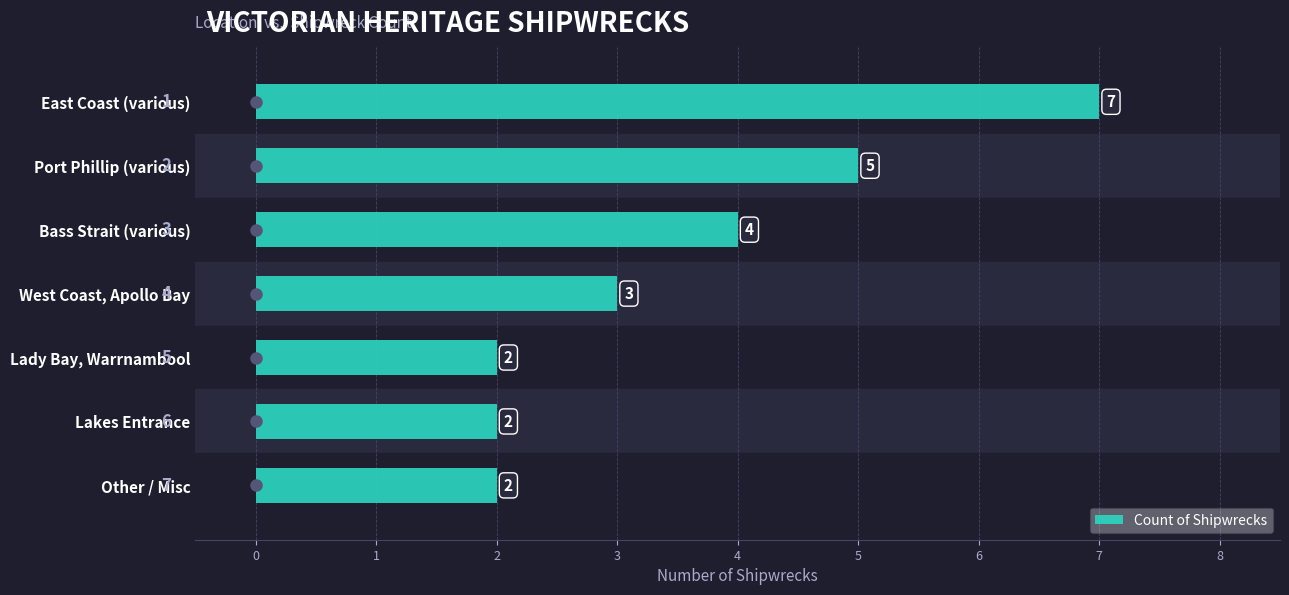

Is it true that the value at Lakes Entrance is 1?

False